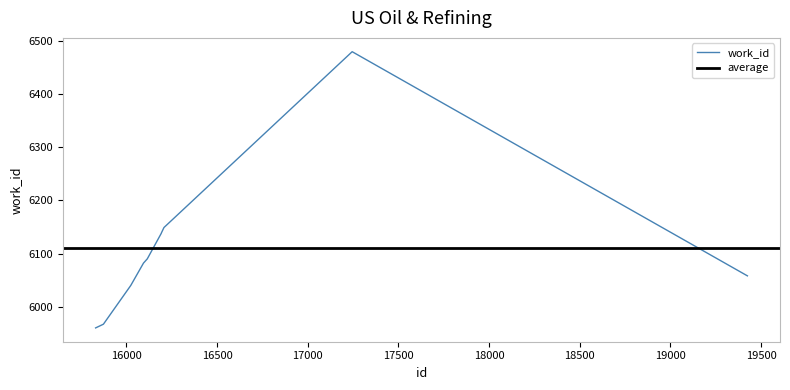

List the labels in order of value, smallest first.

15830, 15873, 16024, 19425, 16094, 16115, 16192, 16193, 16207, 17245